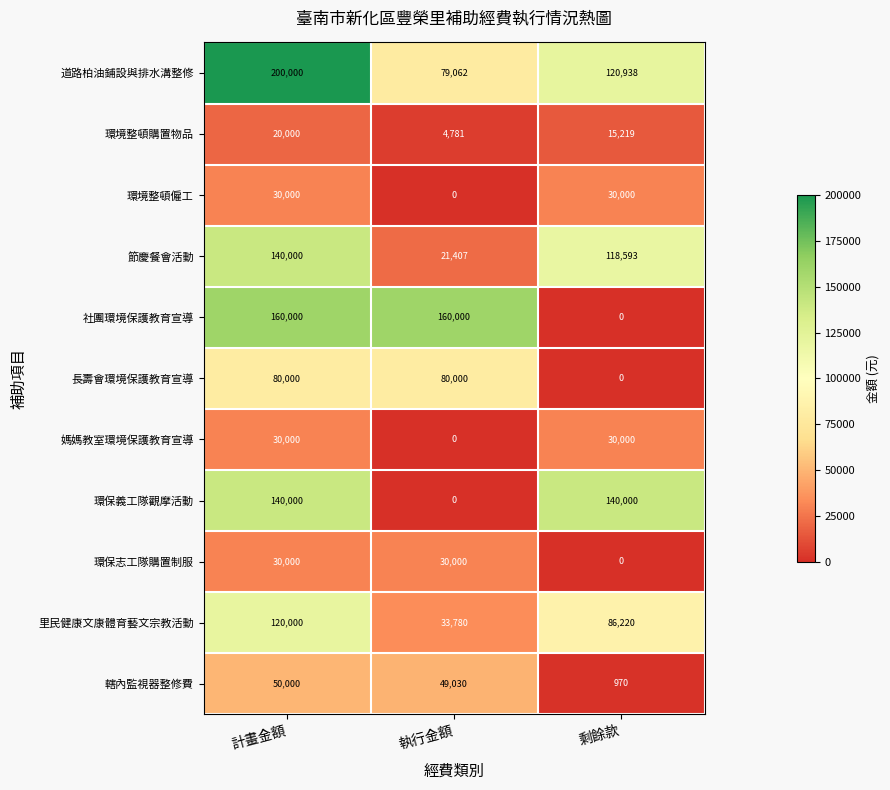

How many values in the 長壽會環境保護教育宣導 series are below 80000?

1